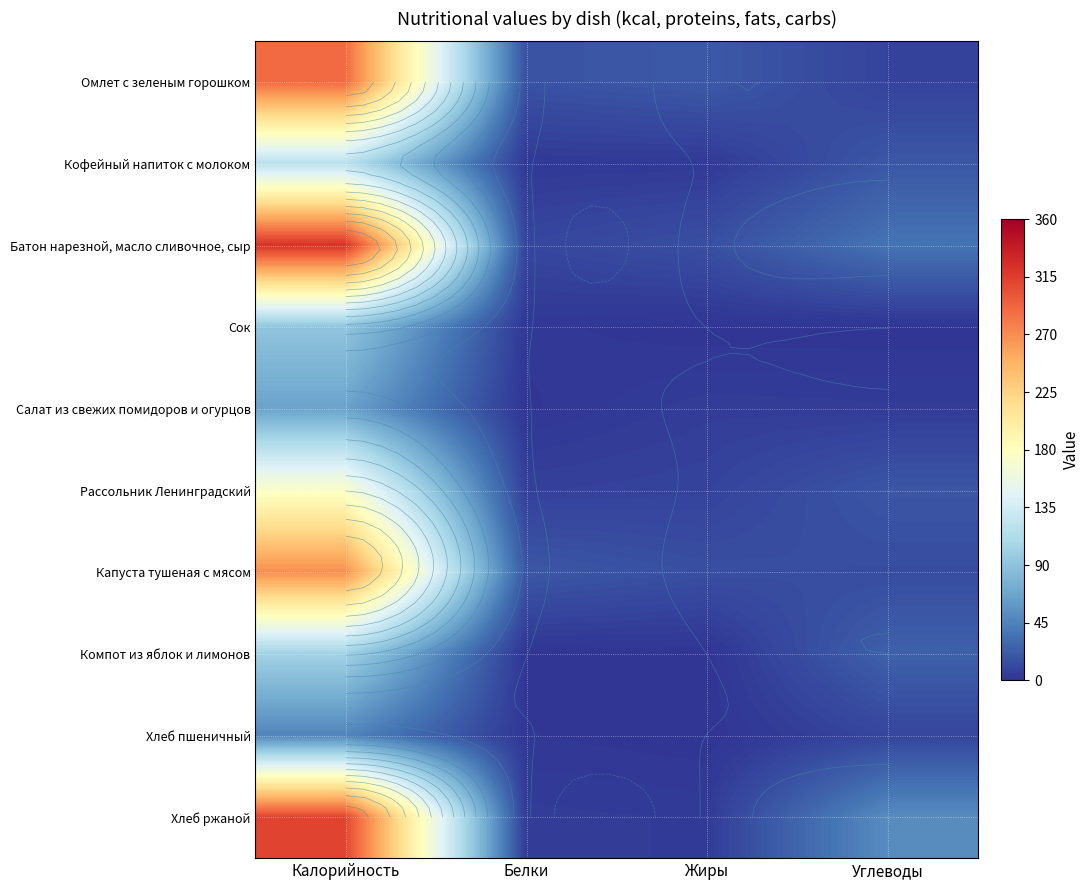

What is the spread (max minus min) of values at Калорийность?

275.2